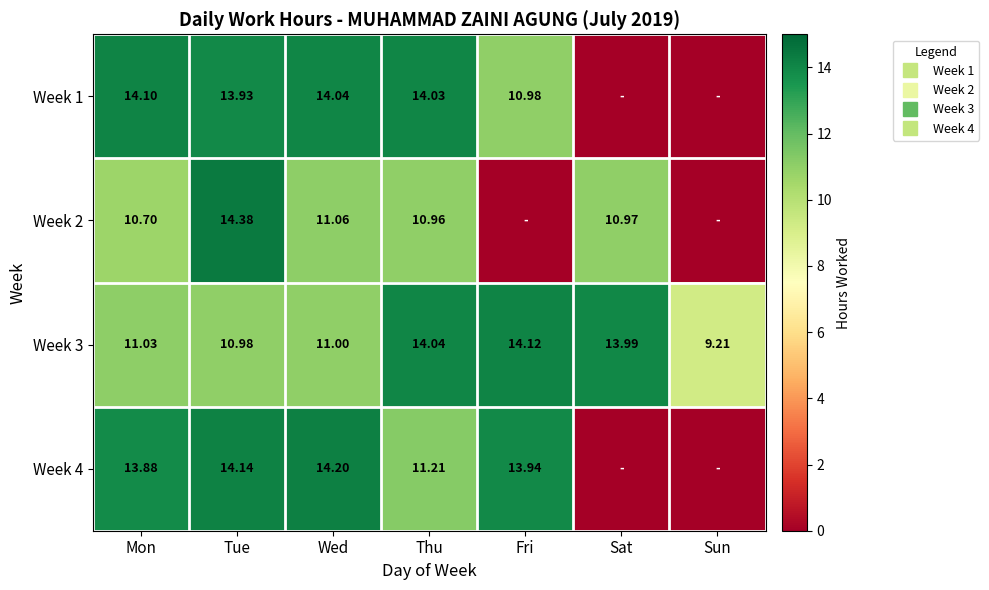

Is it true that Week 3 equals 11.0 at Mon?

True